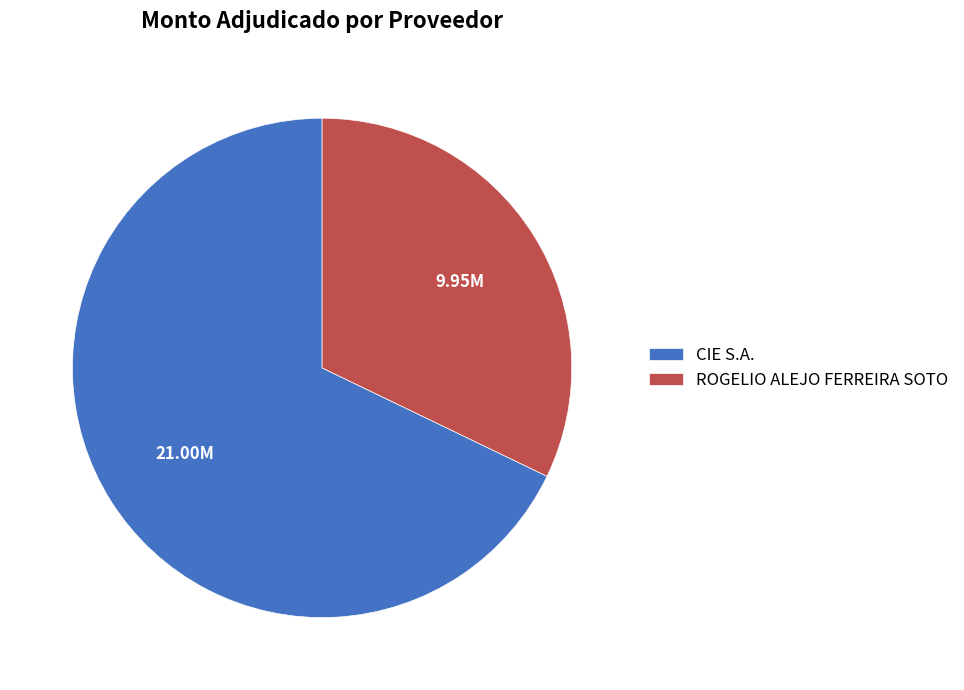

Combined, do ROGELIO ALEJO FERREIRA SOTO and CIE S.A. account for over 50%?

Yes